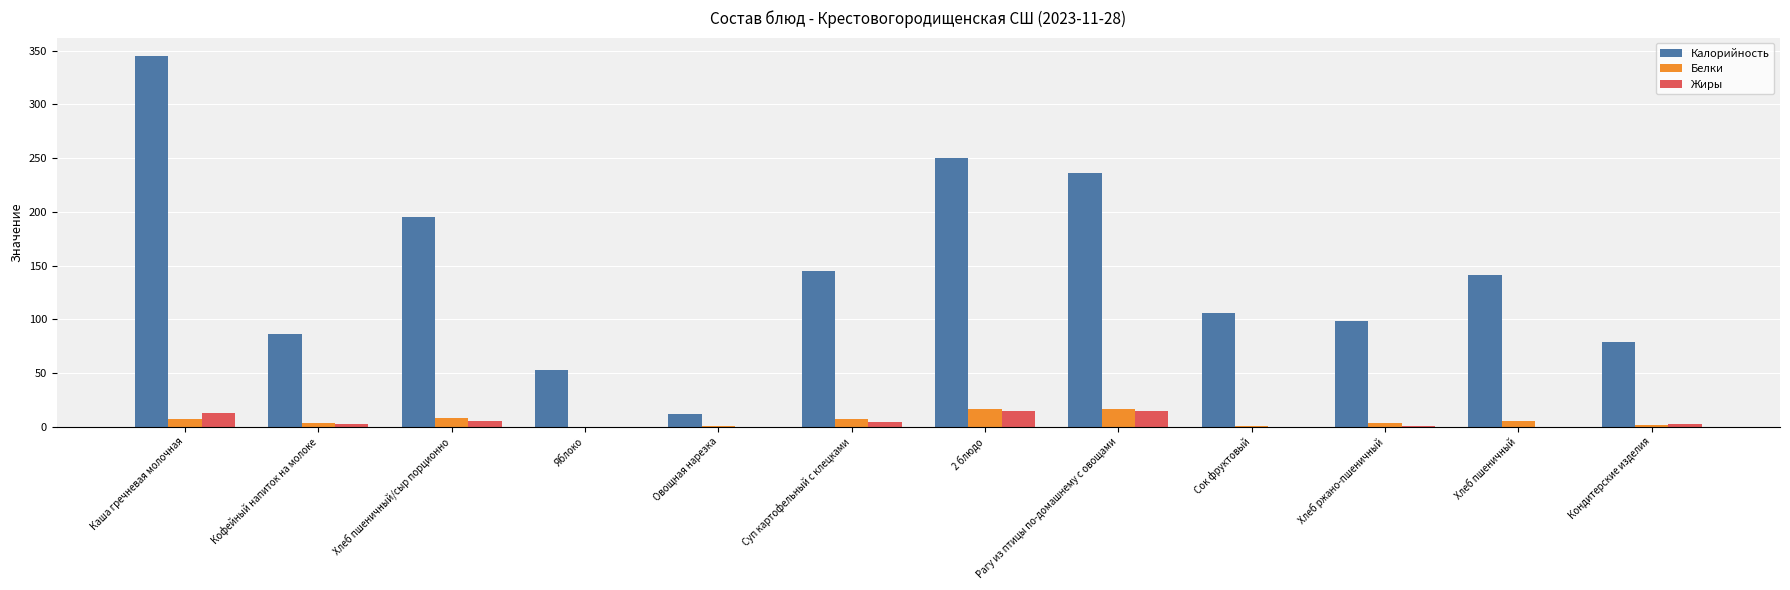

What is the sum of all Калорийность values?

1745.9